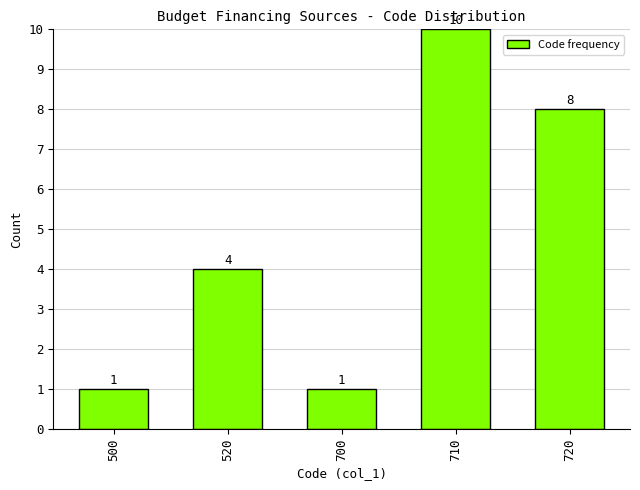

Reading left to right, extract all data points from this chart.

500=1	520=4	700=1	710=10	720=8